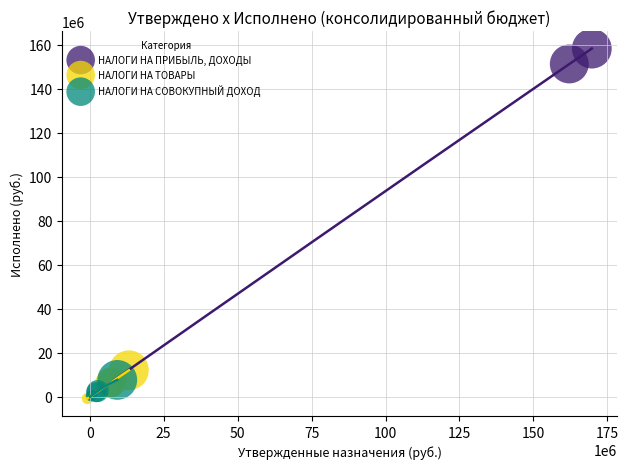

Which series has the largest Y range (max minus min)?

НАЛОГИ НА ПРИБЫЛЬ, ДОХОДЫ